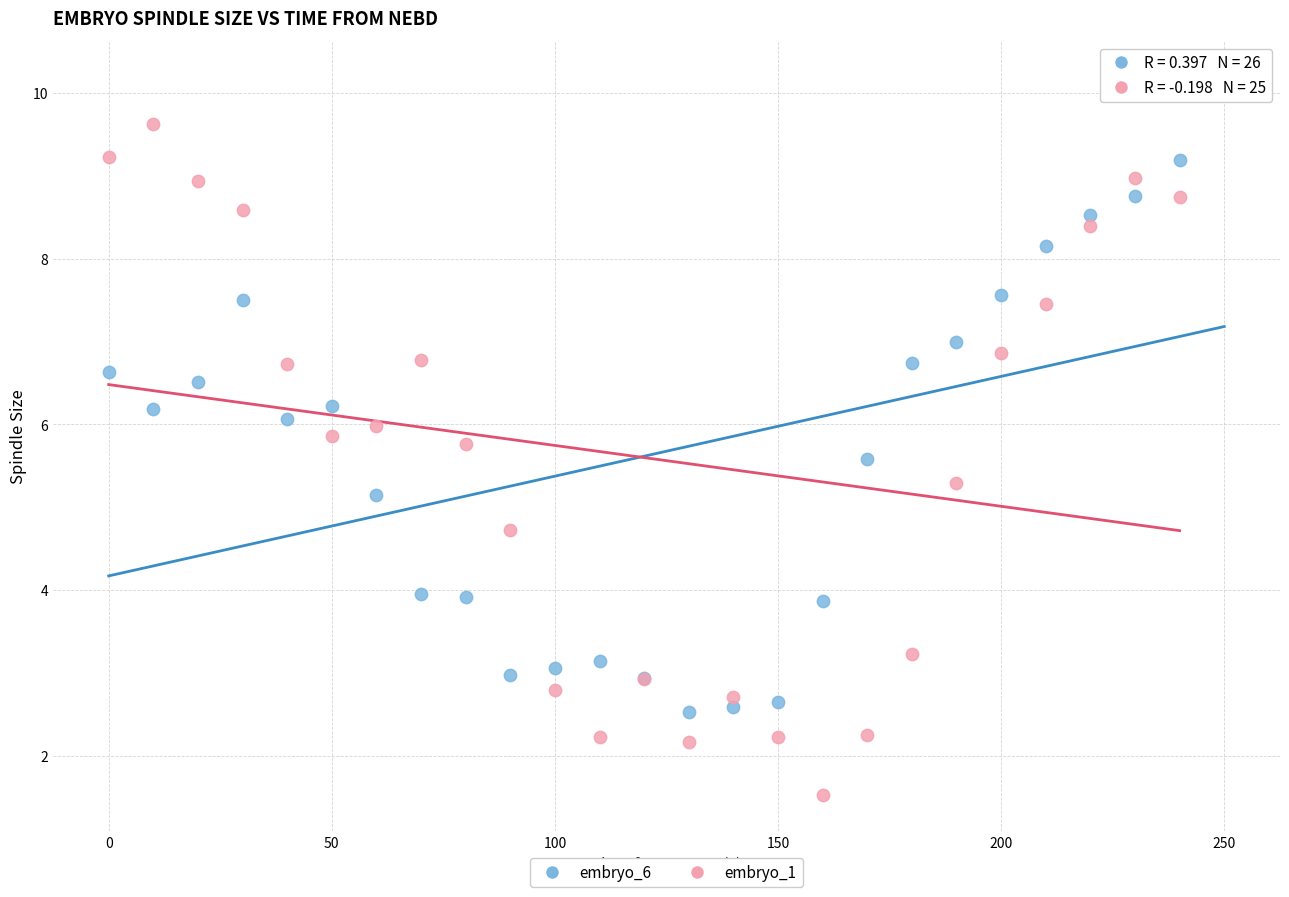

Which series contains the highest Y value?

embryo_6